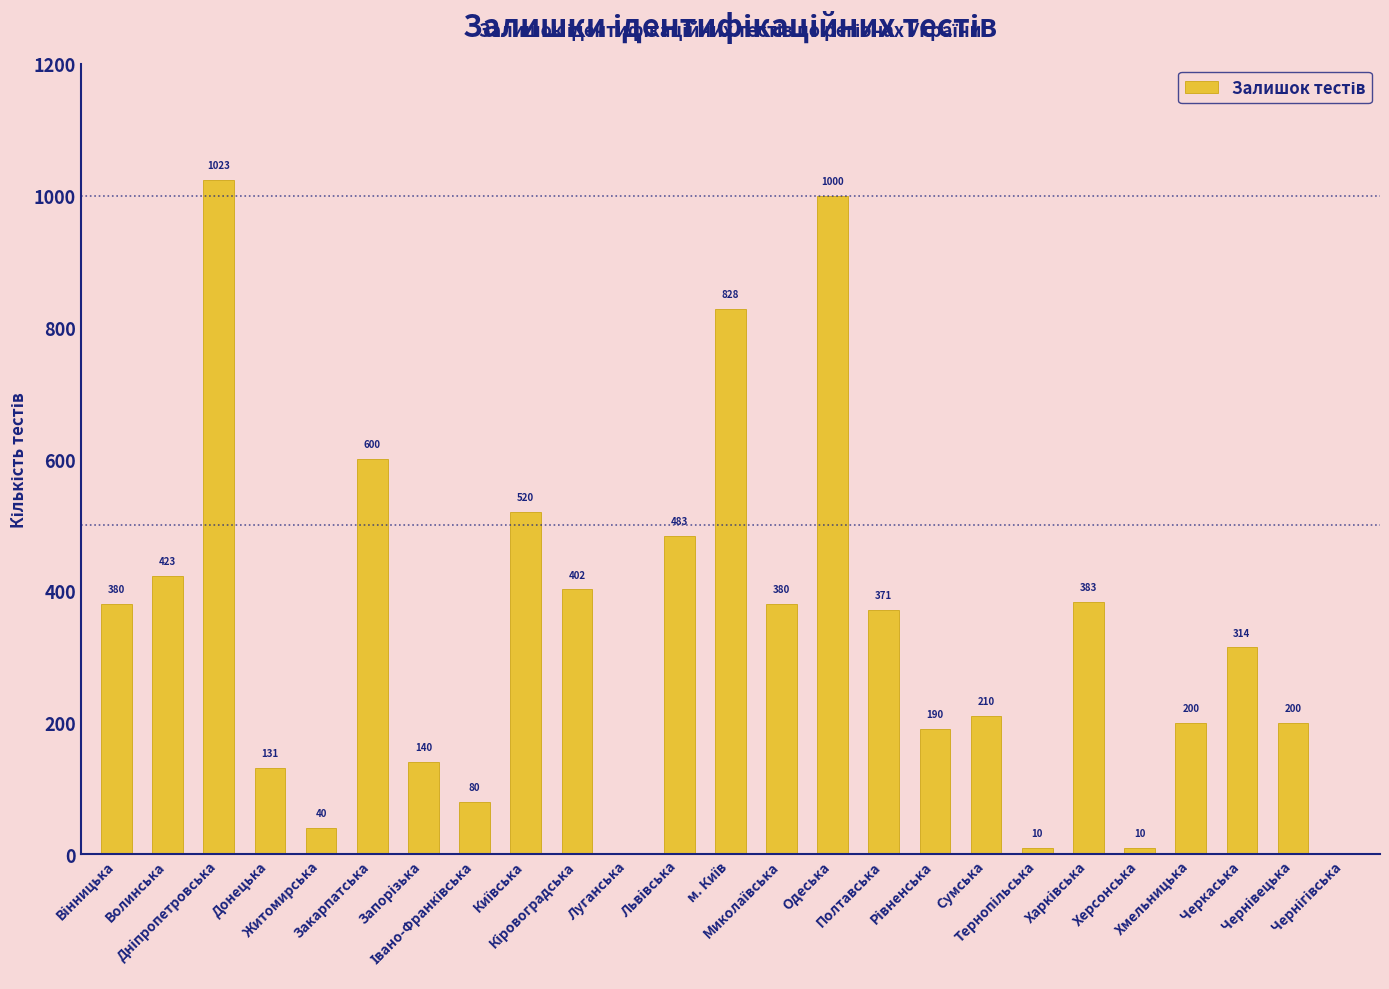

What is the greatest value displayed?

1023